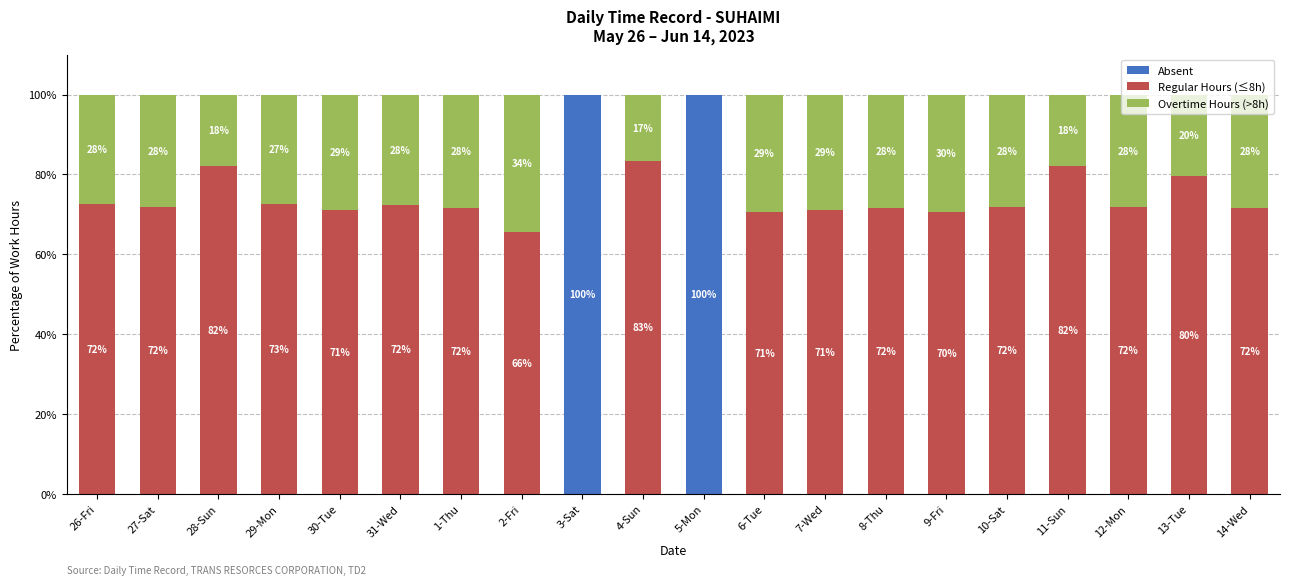

The value of Absent at 7-Wed is 0.0. True or false?

True